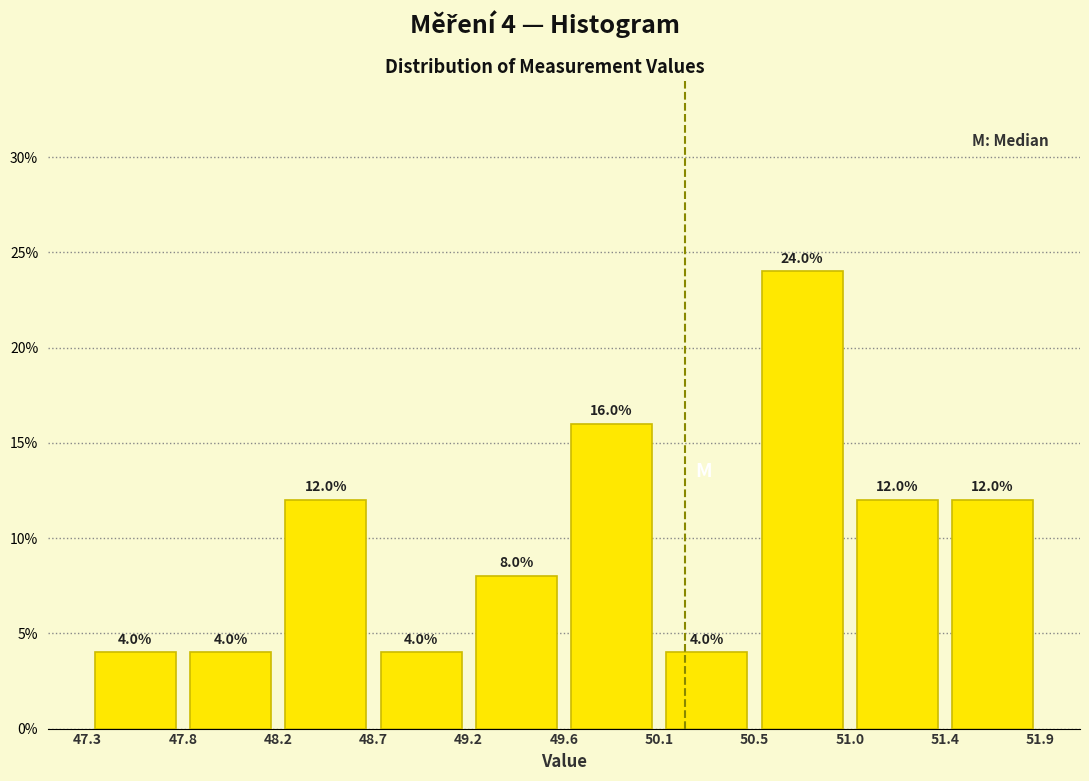

Over which range of the x-axis is the bar tallest?

50.5 to 51.0